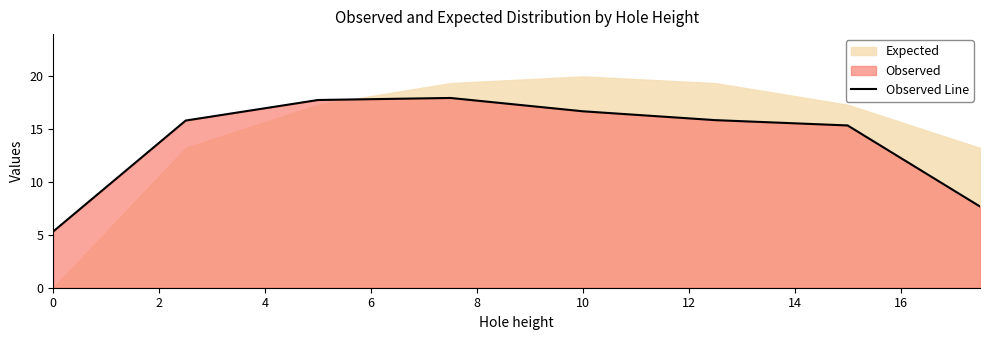

Approximately how many times larger is the value at 2 compared to 4?

0.9